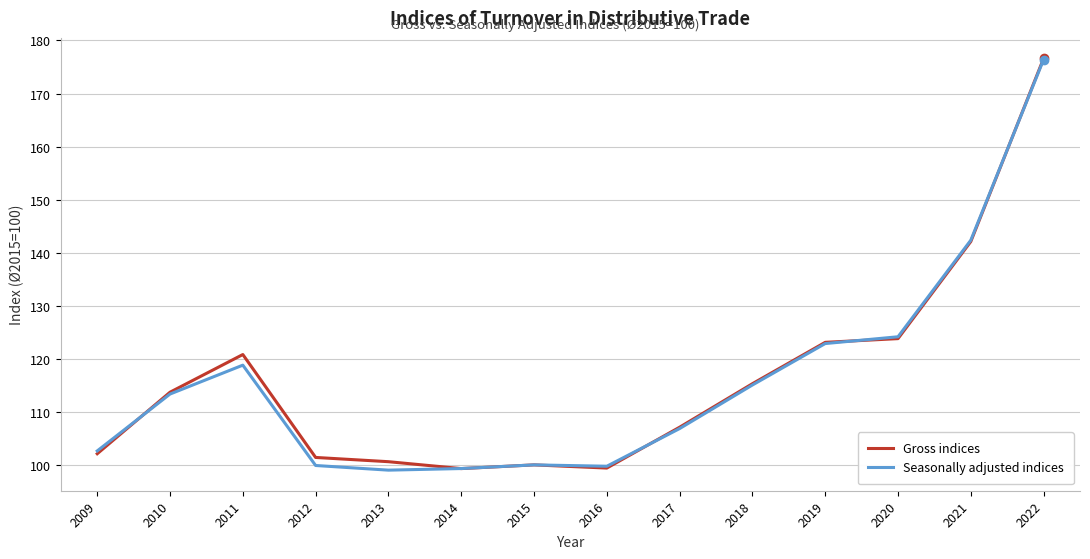

At which category is the sum across all series the highest?

2022